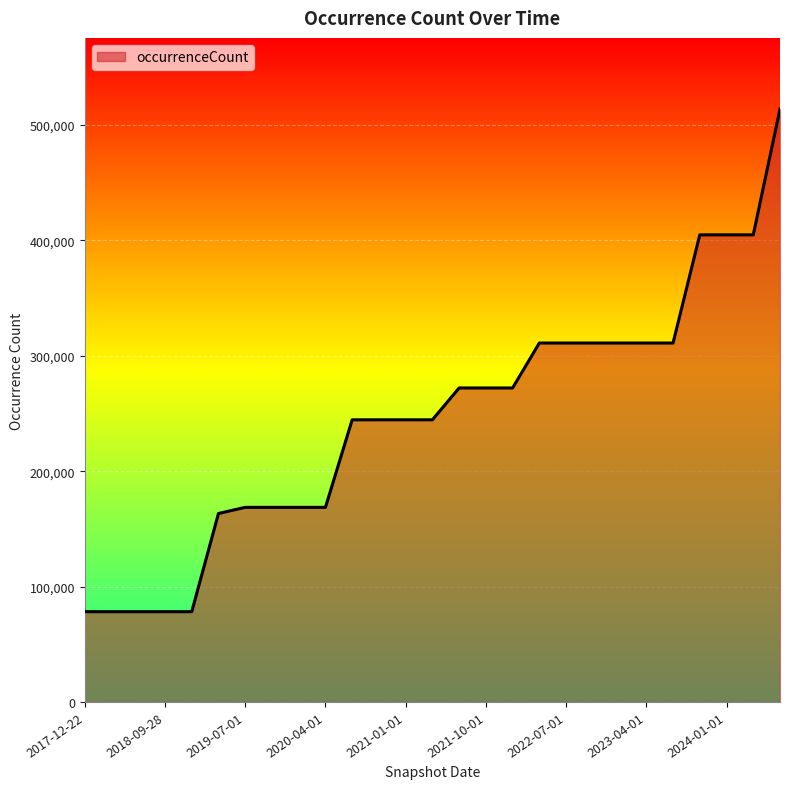

What is the maximum value shown in the chart?

513924